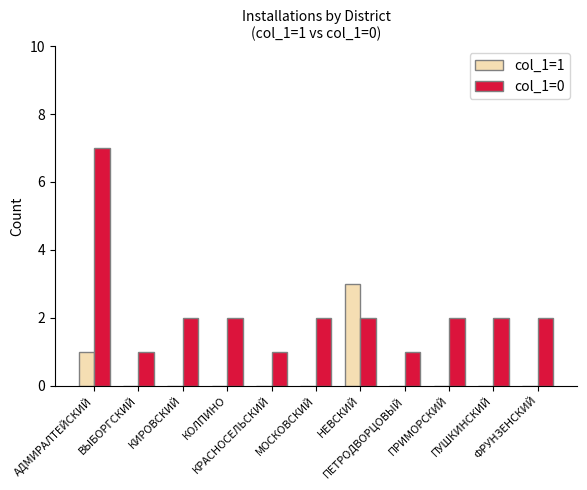

Which series has the widest spread of values?

col_1=0